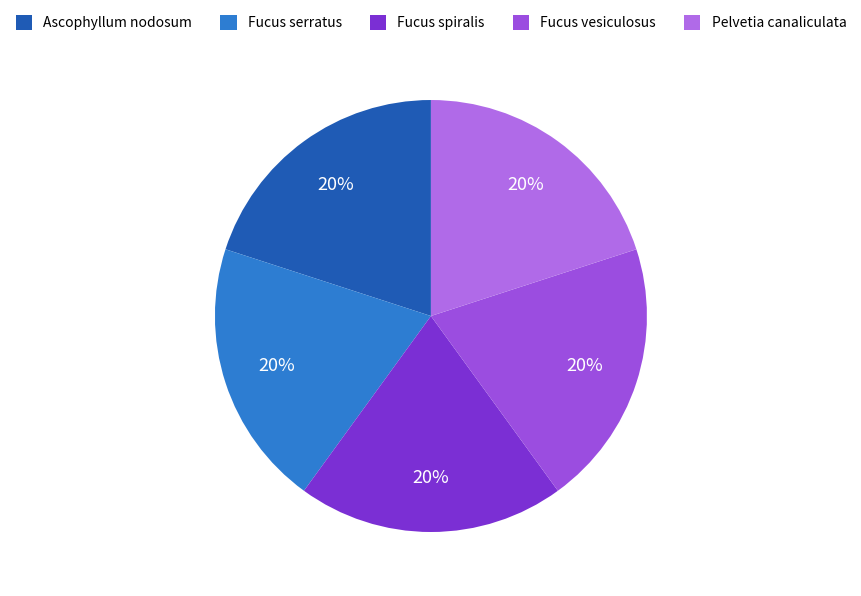

Count the number of slices in the pie.

5